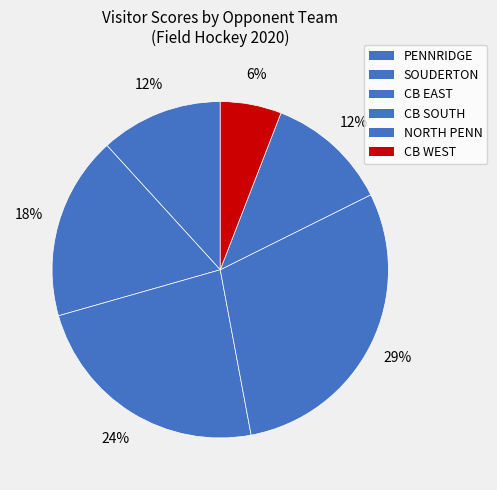

To the nearest percent, what portion does CB EAST represent?

24%